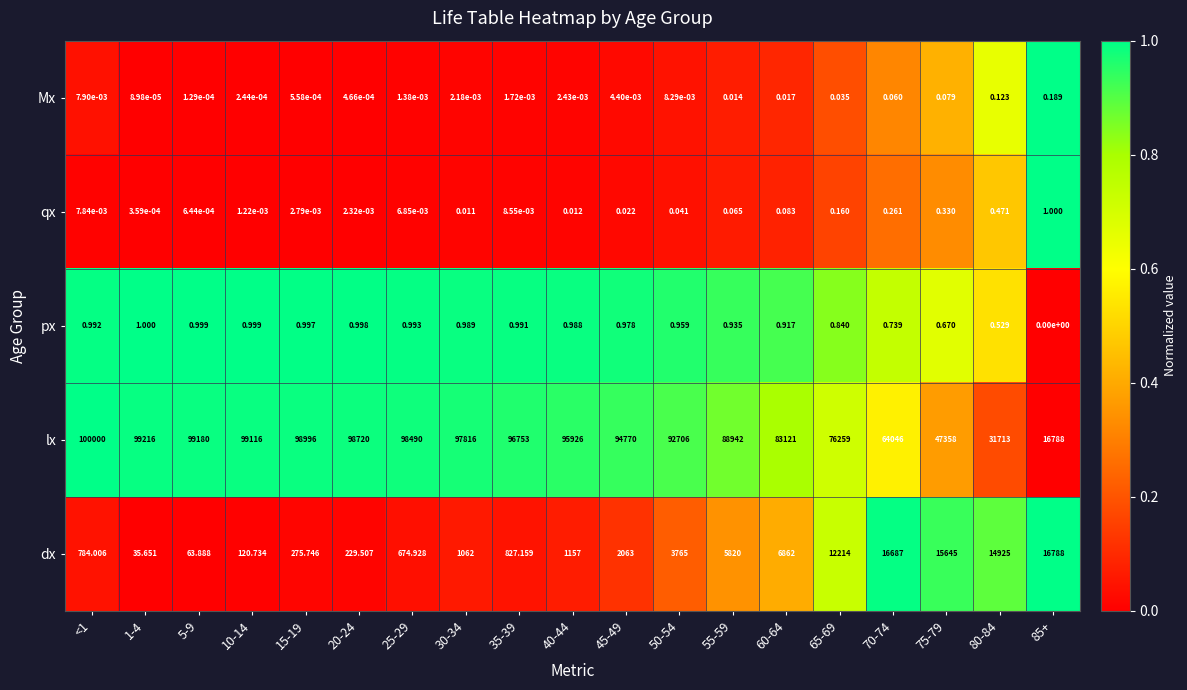

Which series changed the most between 15-19 and 45-49?

lx